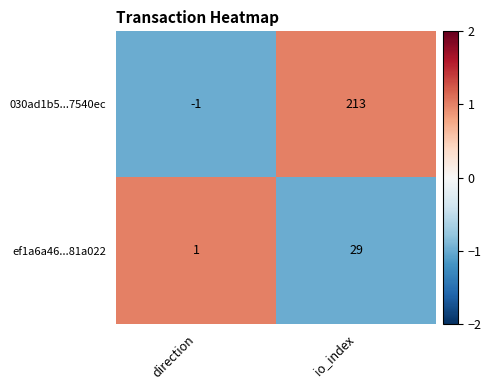

Which series has the largest total across all categories?

030ad1b5...7540ec